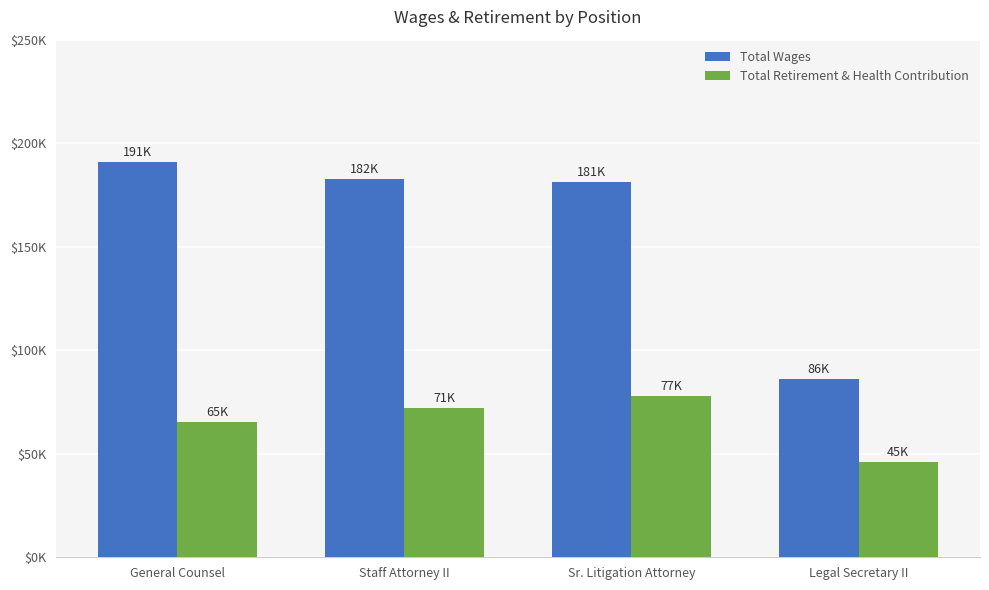

Reading left to right, transcribe all the data shown in this chart.

Total Wages: General Counsel=191099	Staff Attorney II=182564	Sr. Litigation Attorney=181269	Legal Secretary II=86157
Total Retirement & Health Contribution: General Counsel=65403	Staff Attorney II=71976	Sr. Litigation Attorney=77841	Legal Secretary II=45816